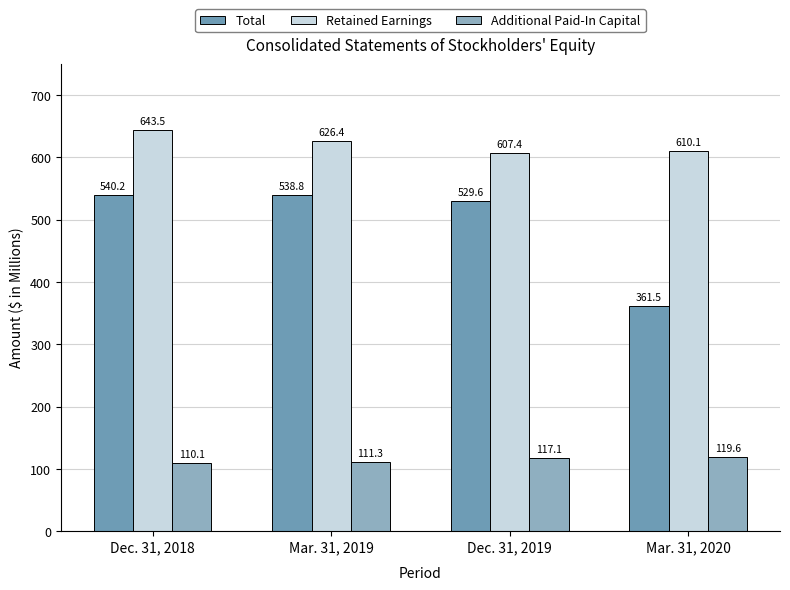

Rank the series by their average value, from lowest to highest.

Additional Paid-In Capital, Total, Retained Earnings